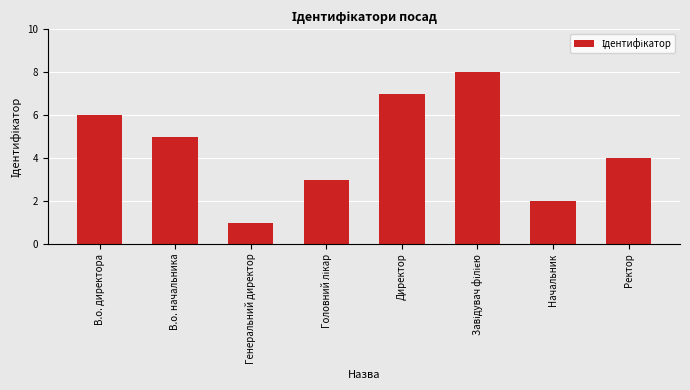

What is the difference between the maximum and minimum values?

7